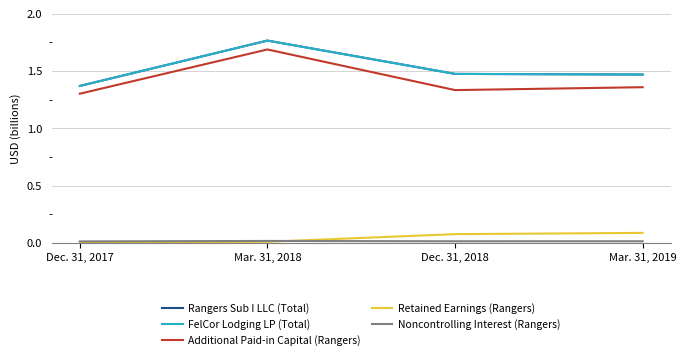

Is this an area chart (filled region under the line)?

No